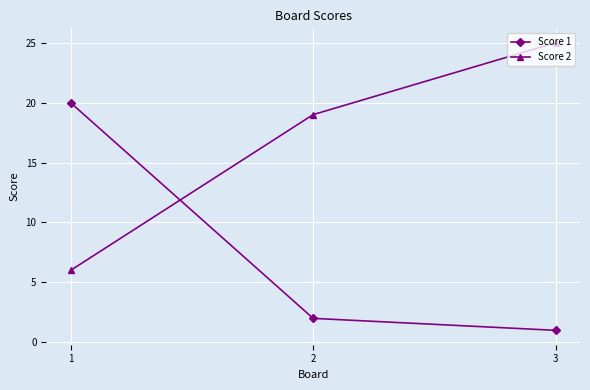

Count the number of data series in this chart.

2